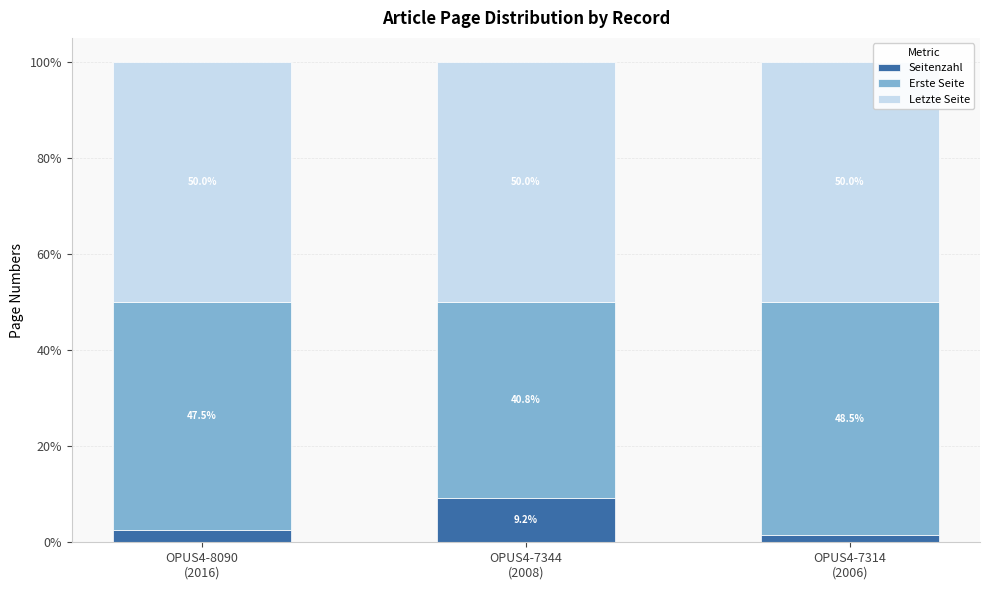

What is the highest value of the Seitenzahl series?

9.2